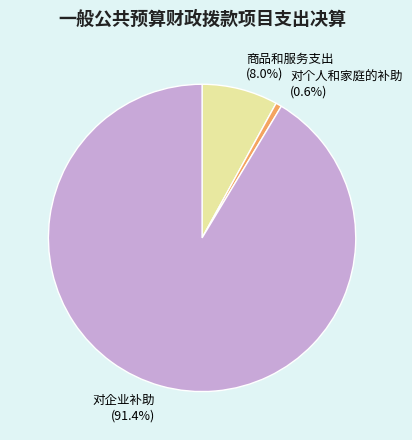

The 对个人和家庭的补助 slice represents 14% of the pie. True or false?

False